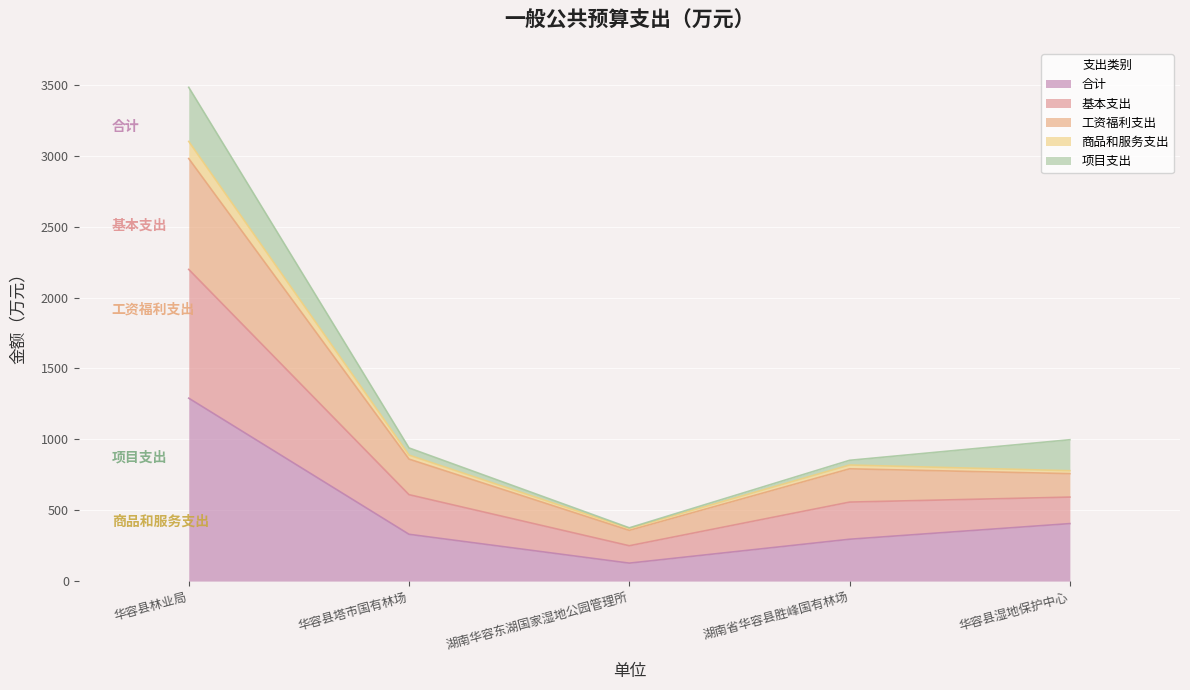

Is the value of 工资福利支出 at 湖南华容东湖国家湿地公园管理所 greater than the value of 基本支出 at 湖南华容东湖国家湿地公园管理所?

No